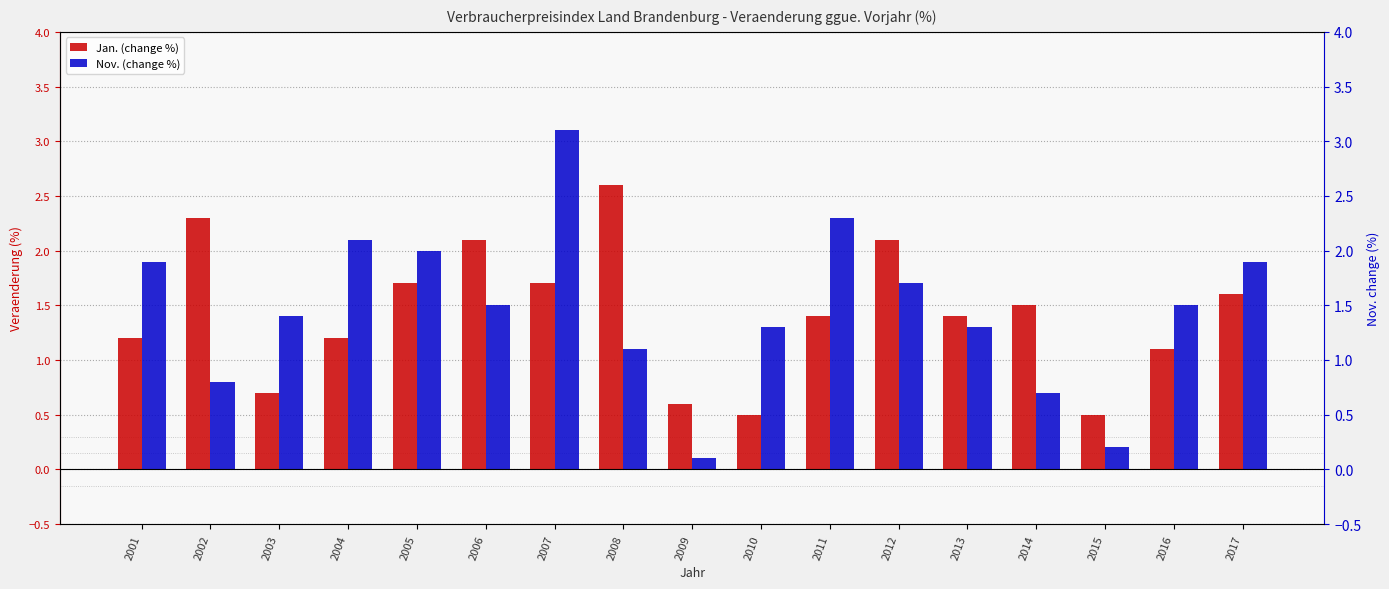

The Jan. (change %) series shows 0.3 at 2013. True or false?

False